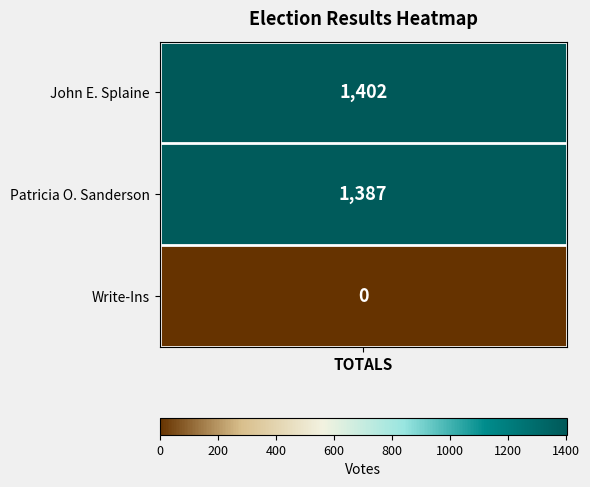

The value at Write-Ins is 896. True or false?

False